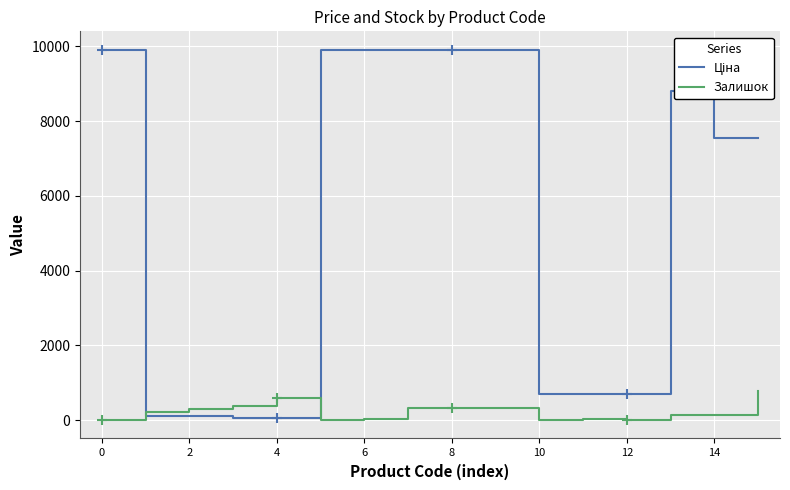

How many lines are shown in the chart?

2